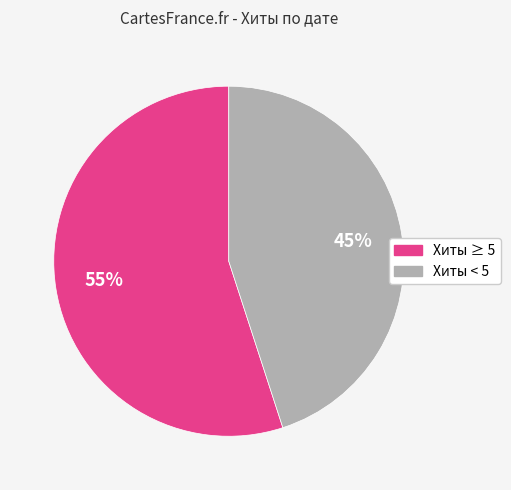

Count the number of slices in the pie.

2